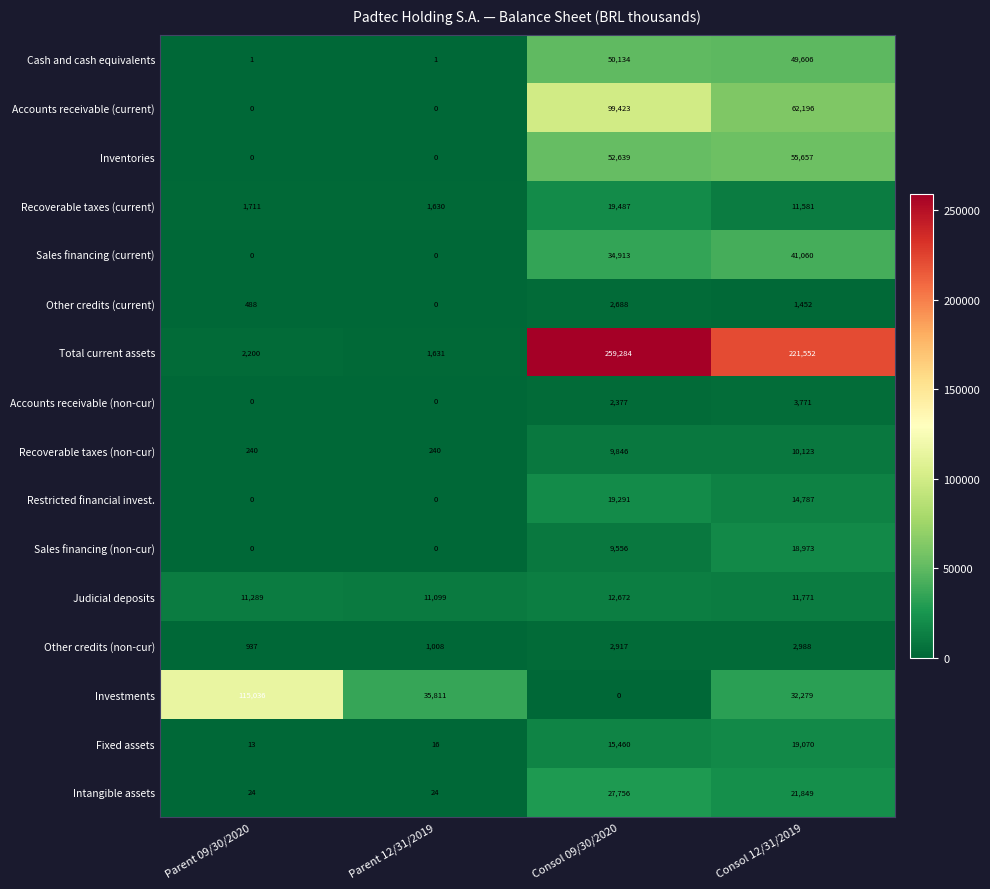

How many data points in Other credits (current) are less than 1452?

2